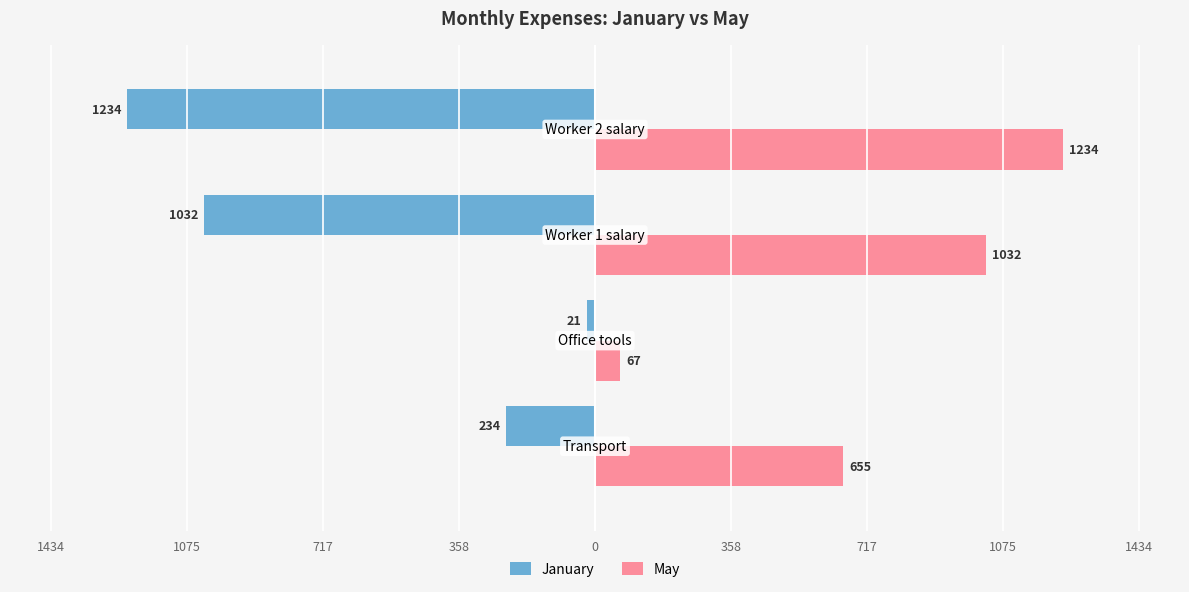

Which series has the largest total across all categories?

May